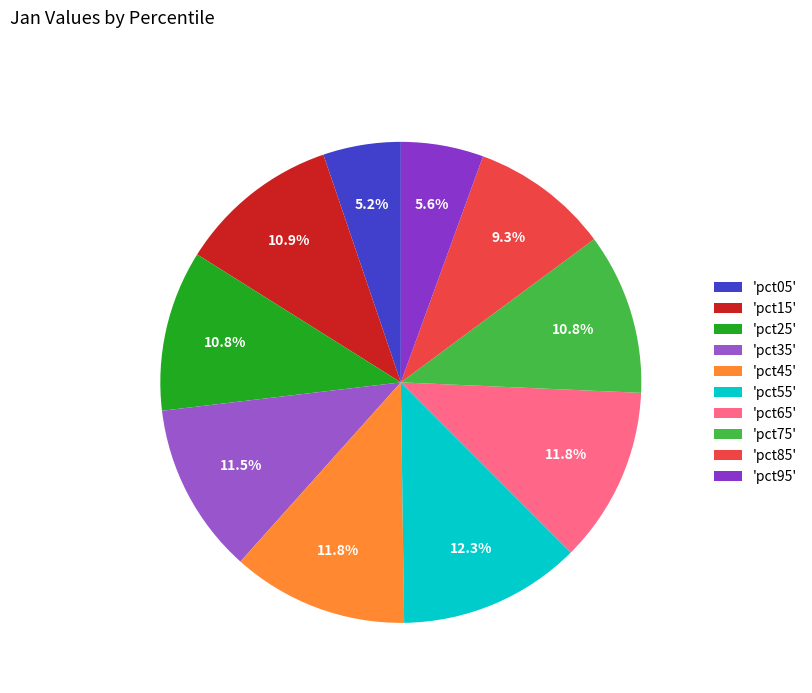

Count the number of slices in the pie.

10